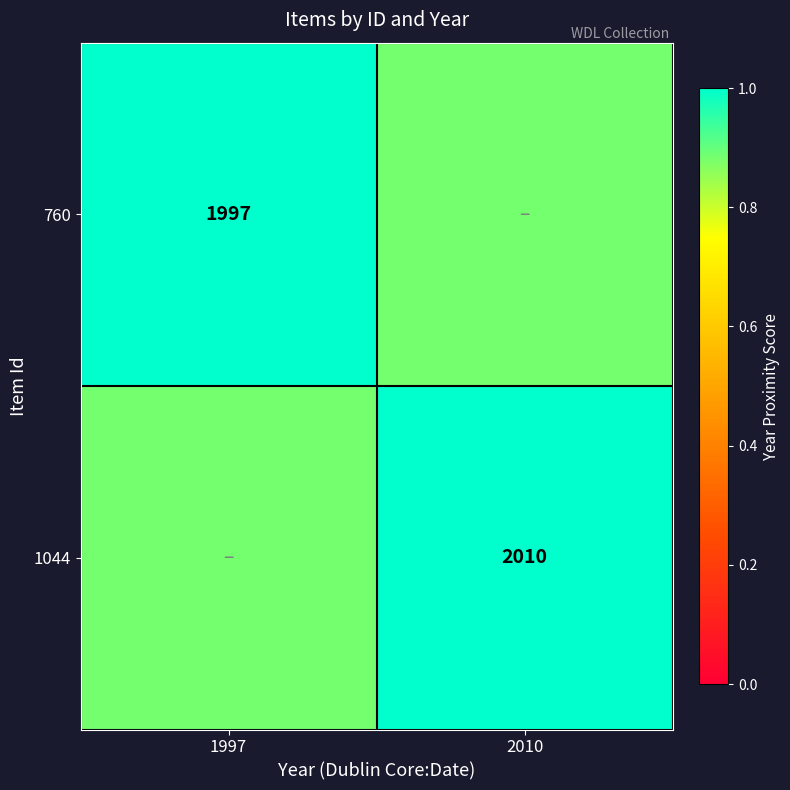

Is the value of 1044 at 2010 greater than the value of 760 at 1997?

Yes